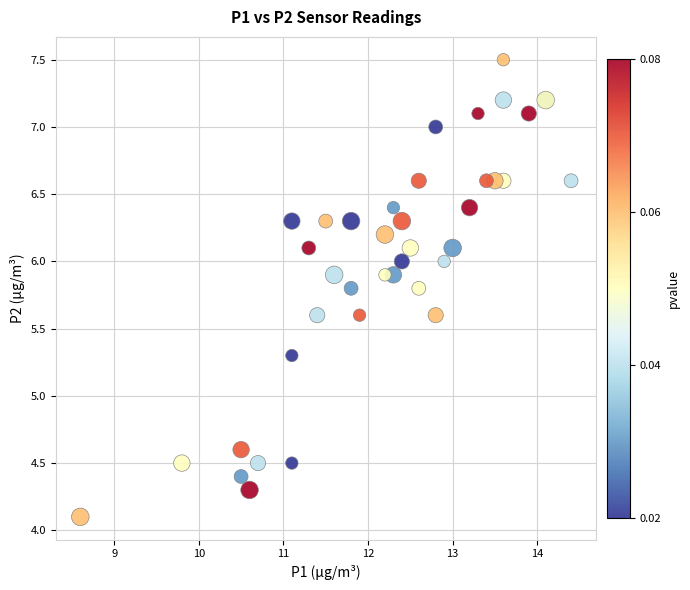

What Y value in the scatter plot is closest to 5?

5.3